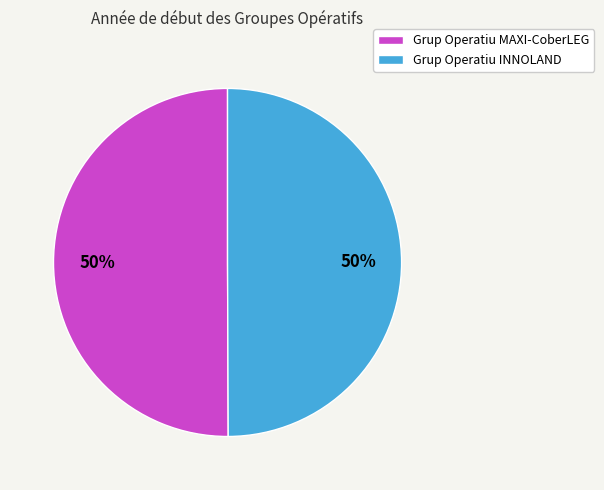

To the nearest percent, what is the combined percentage of Grup Operatiu INNOLAND and Grup Operatiu MAXI-CoberLEG?

100%